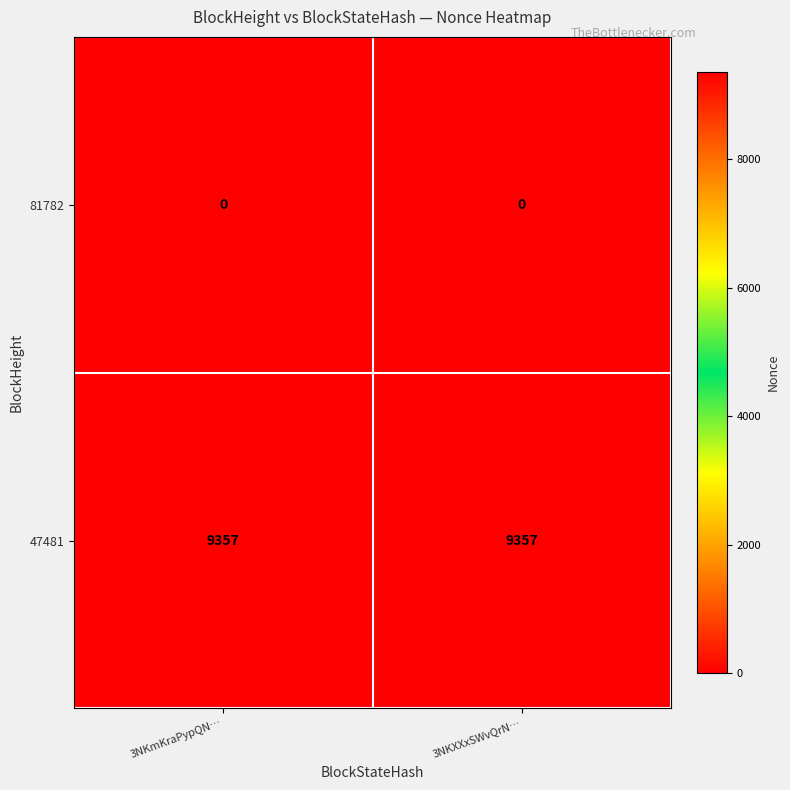

What is the highest value of the 47481 series?

9357